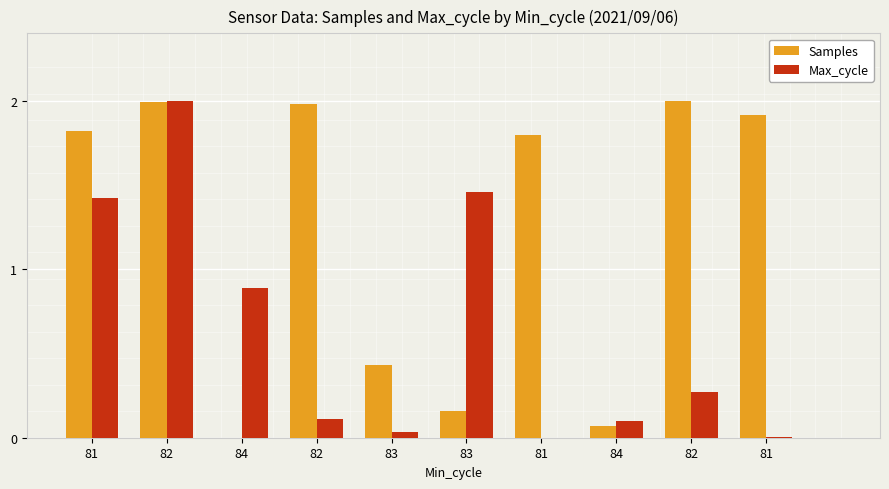

What is the difference between the highest and lowest values at 81?

0.4